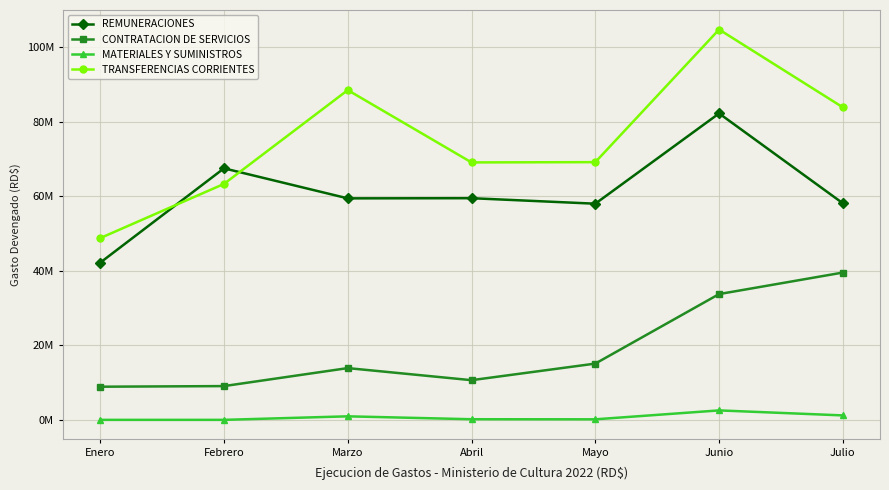

True or false: CONTRATACION DE SERVICIOS and TRANSFERENCIAS CORRIENTES cross at least once.

False